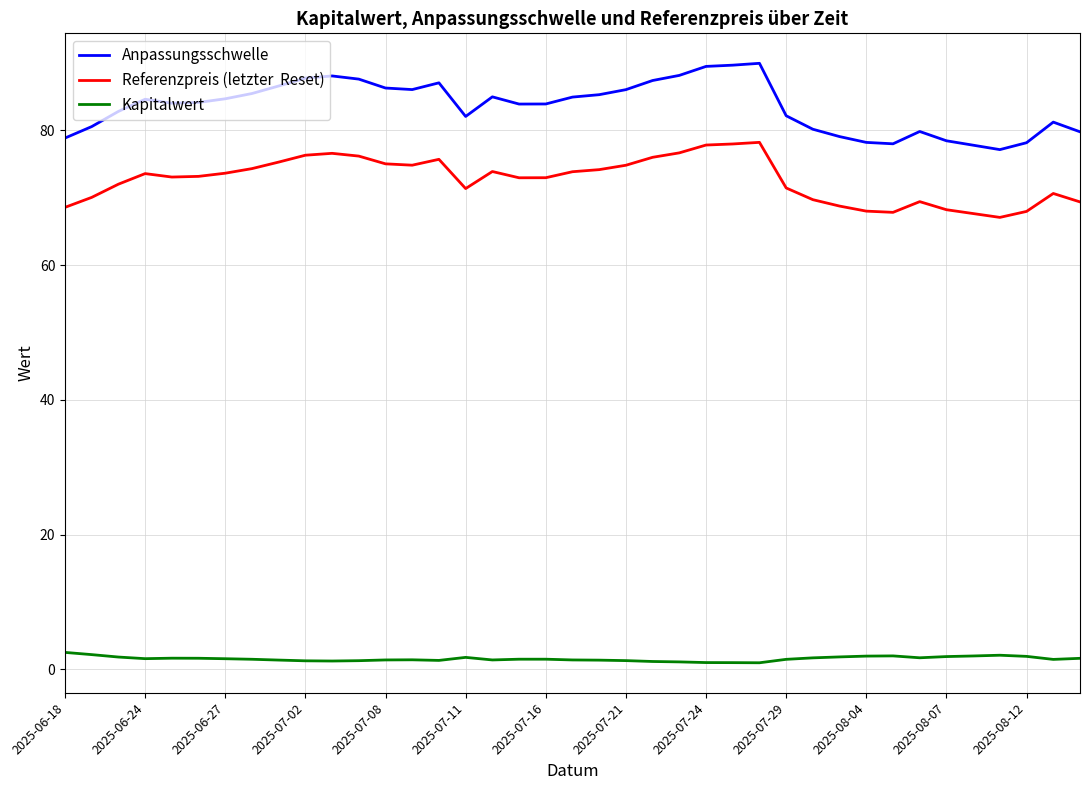

What is the greatest value displayed?

90.0